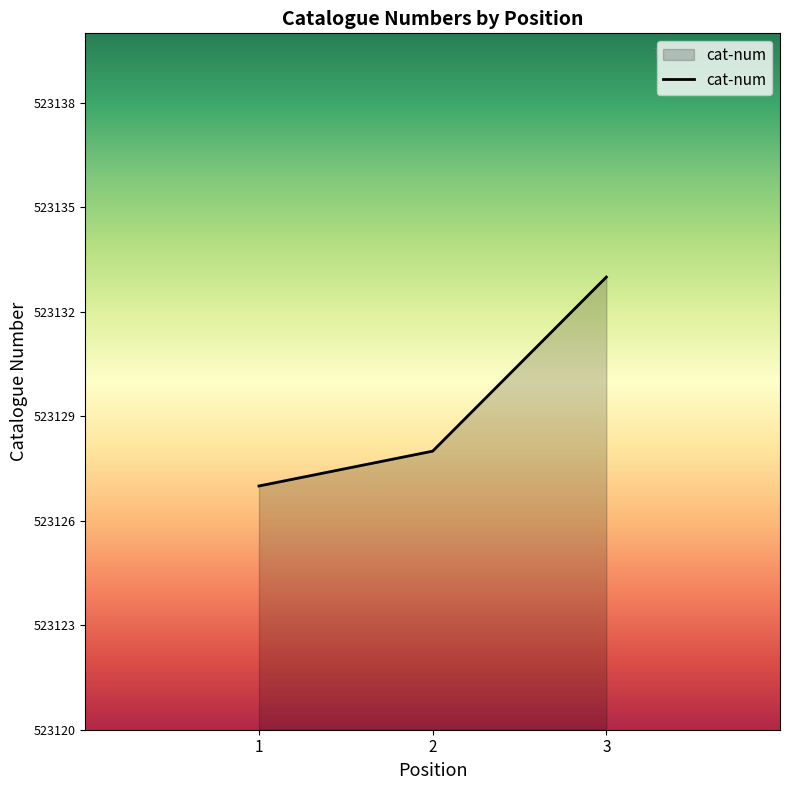

What is the ratio of the value at 1 to the value at 3?

1.0